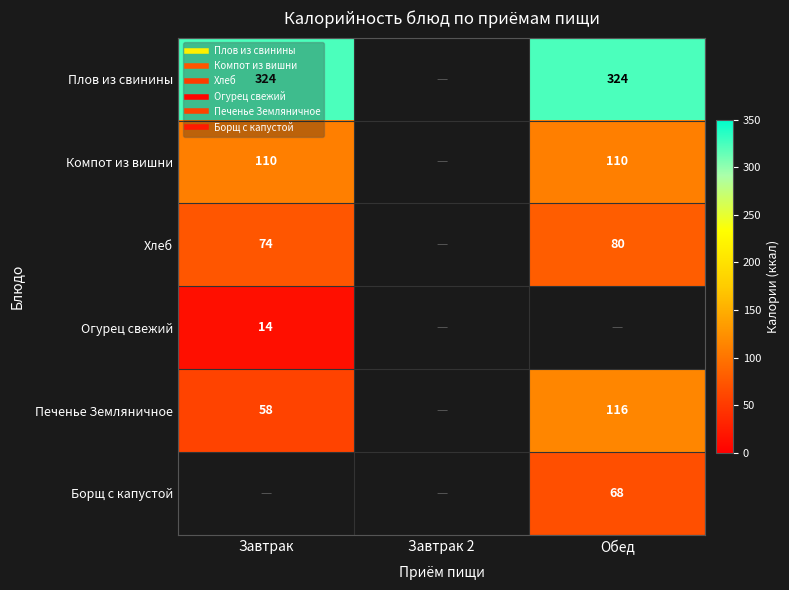

The Компот из вишни series shows 29.7 at Завтрак. True or false?

False